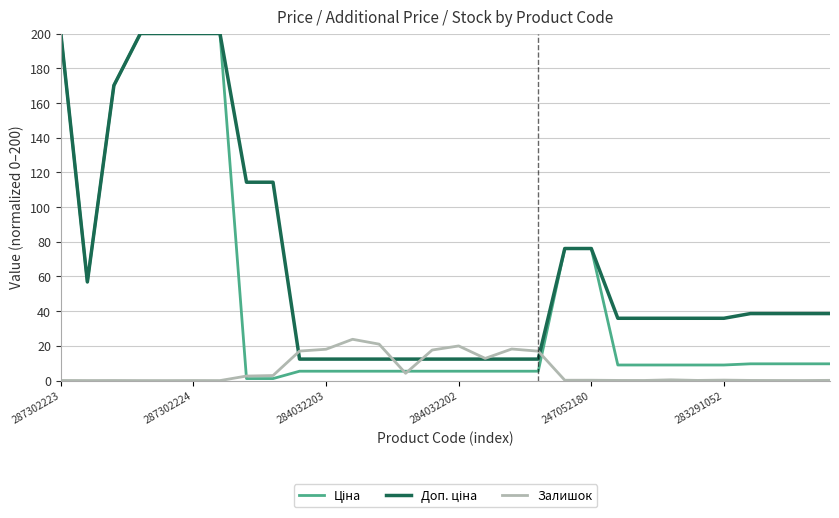

What is the greatest value displayed?

200.0